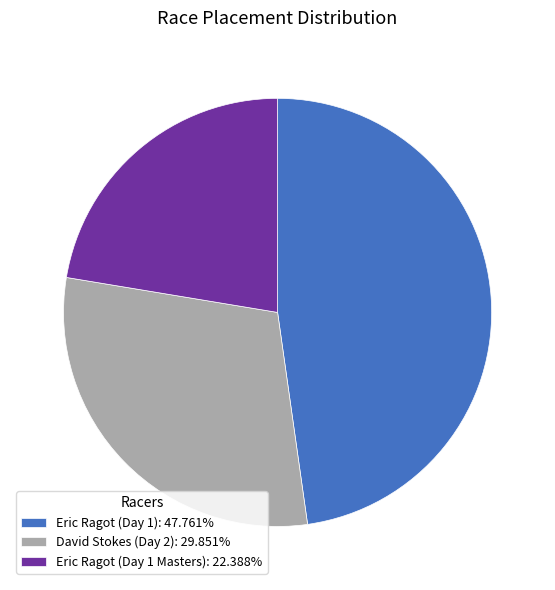

Approximately how many times larger is the value at David Stokes (Day 2): 29.851% compared to Eric Ragot (Day 1 Masters): 22.388%?

1.3